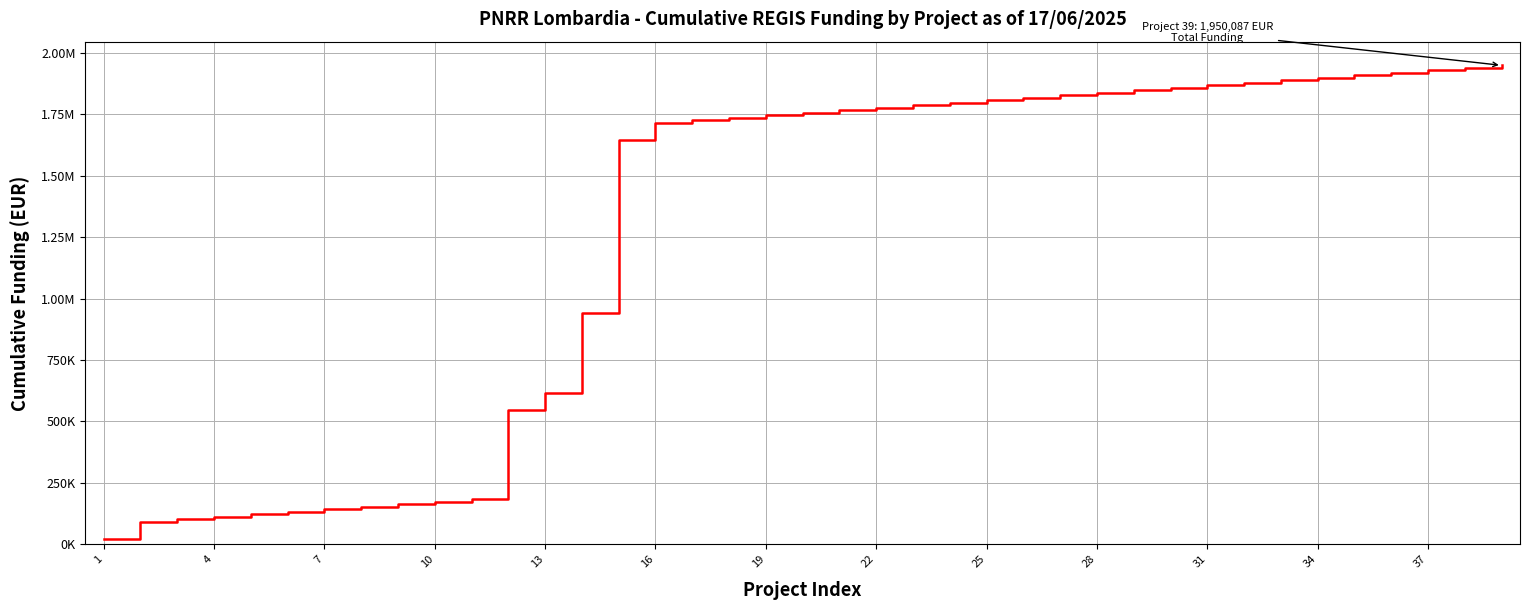

What is the maximum value shown in the chart?

1950087.0